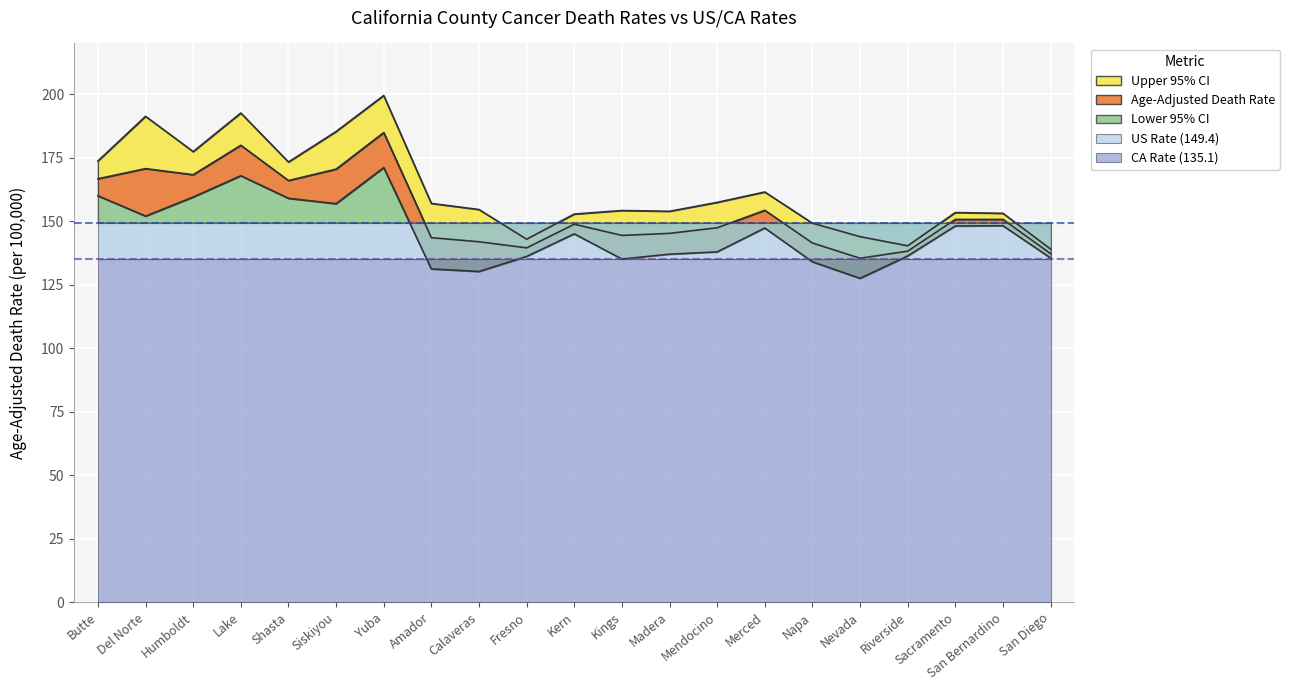

True or false: Age-Adjusted Death Rate and Lower 95% CI intersect in this chart.

False